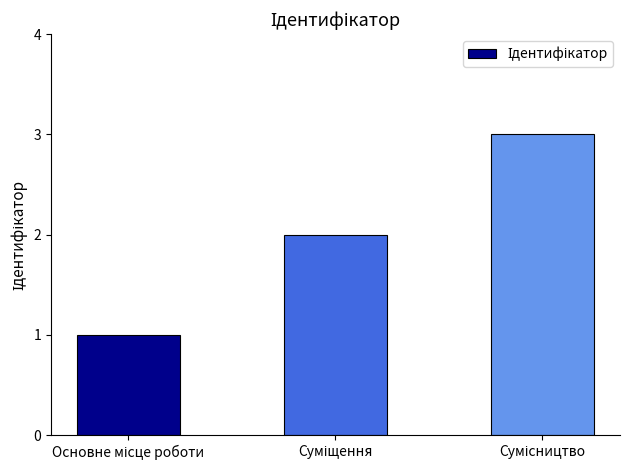

What is the maximum value shown in the chart?

3